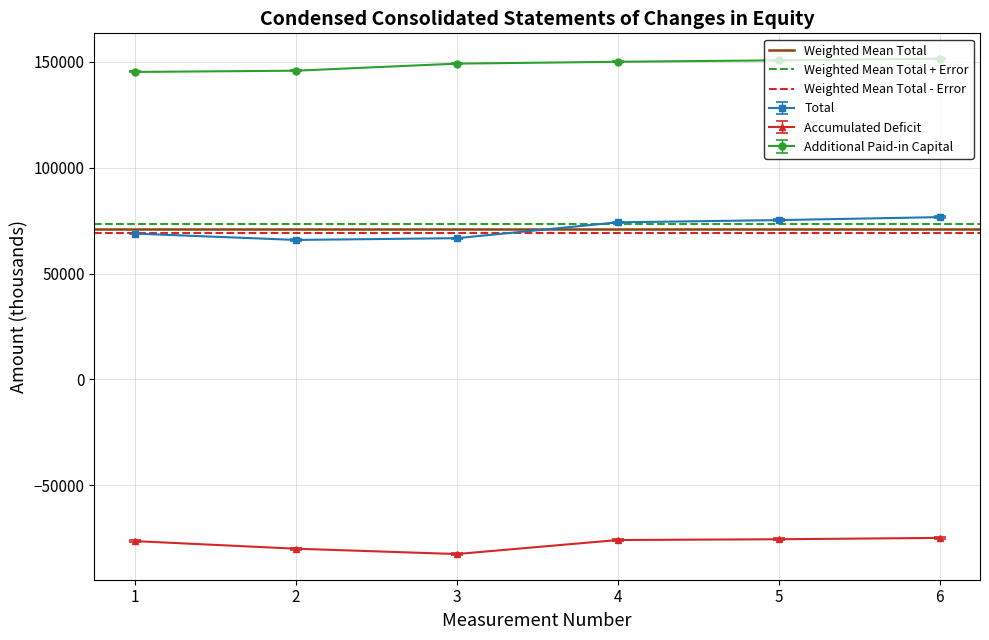

The value of Total at 2 is 65919. True or false?

True